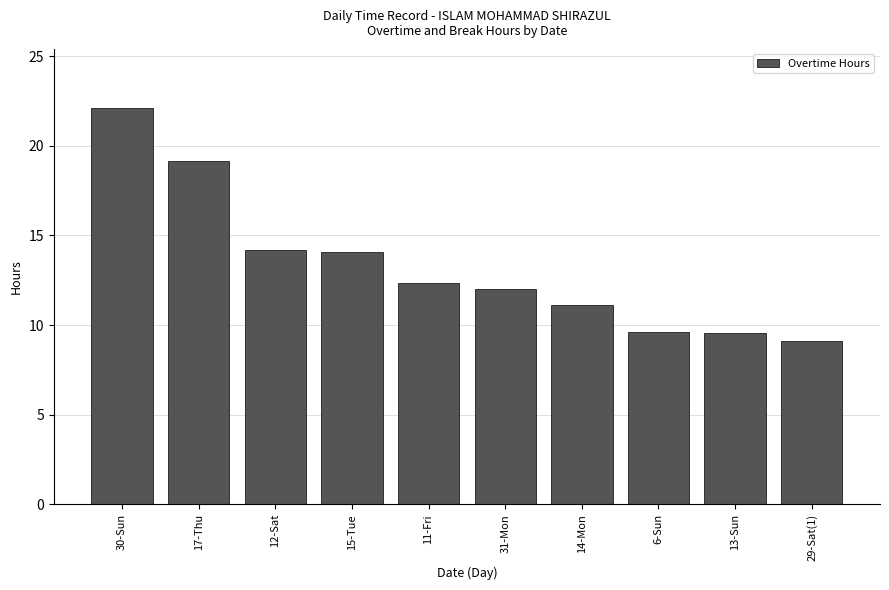

True or false: the data shows 14.1 at 15-Tue.

True